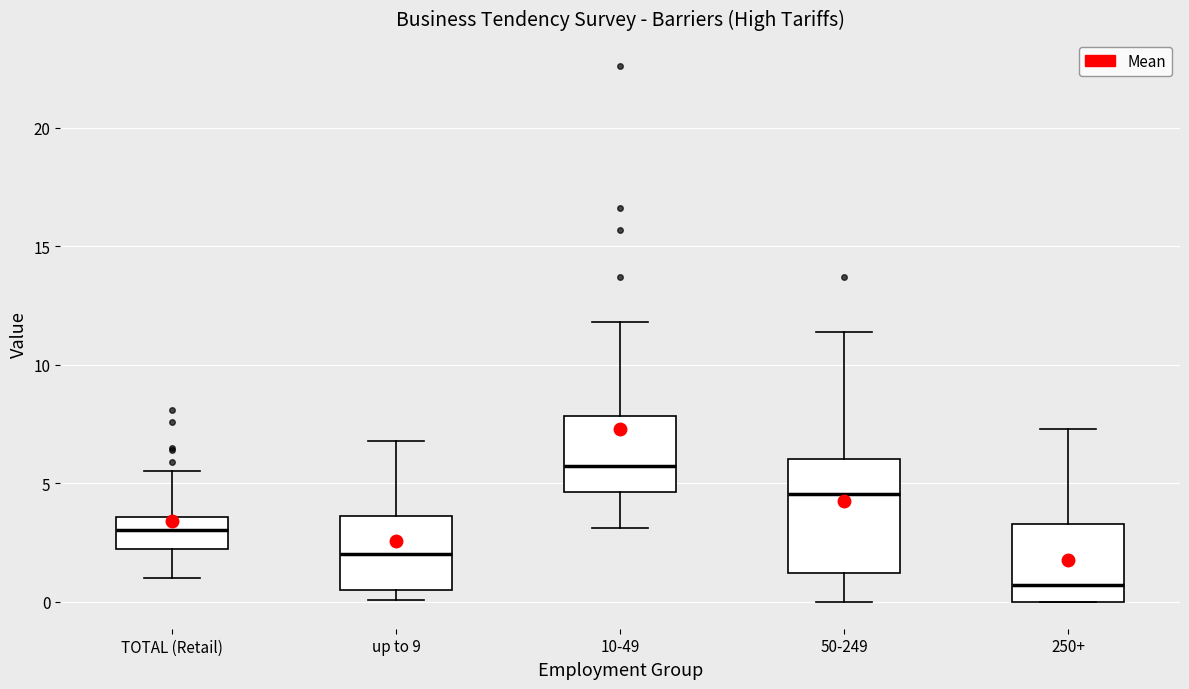

Reading left to right, transcribe this box plot: for each box, give where its median line is, the range the box spans, and where its two whiskers end, as read against the y-axis. The values are not printed on the chart, so give them approximately, as read against the axis.

TOTAL (Retail): median 3.0, box 2.0 to 3.5, whiskers 1.0 to 5.5
up to 9: median 2.0, box 0.5 to 3.5, whiskers 0.0 to 7.0
10-49: median 6.0, box 4.5 to 8.0, whiskers 3.0 to 12.0
50-249: median 4.5, box 1.0 to 6.0, whiskers 0.0 to 11.5
250+: median 0.5, box 0.0 to 3.5, whiskers 0.0 to 7.5